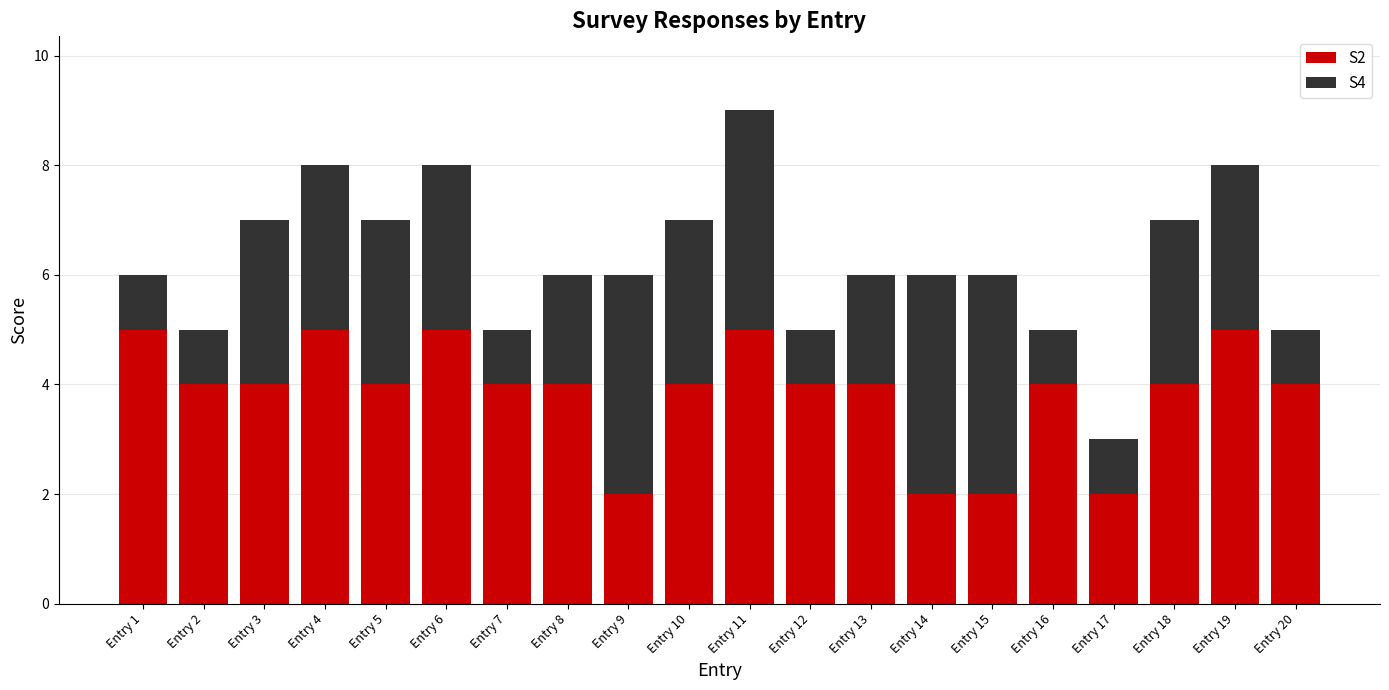

Are the bars horizontal?

No